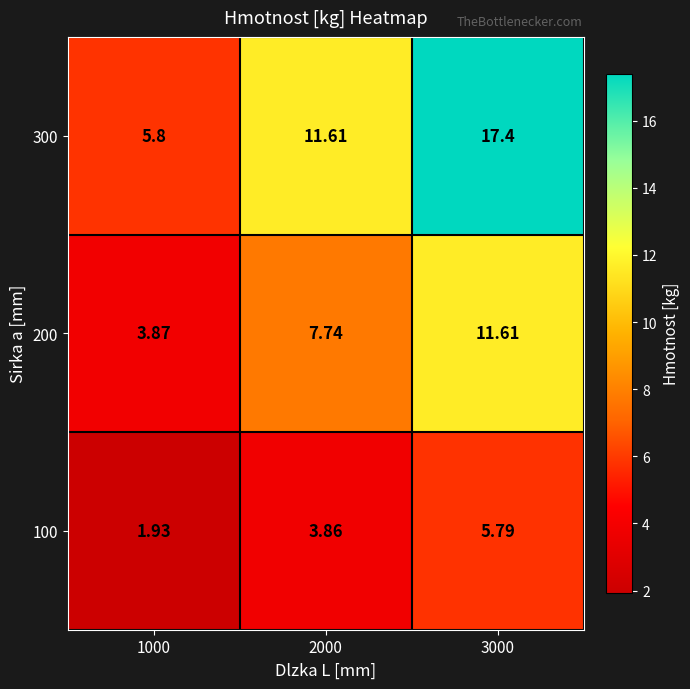

Which series has the widest spread of values?

300